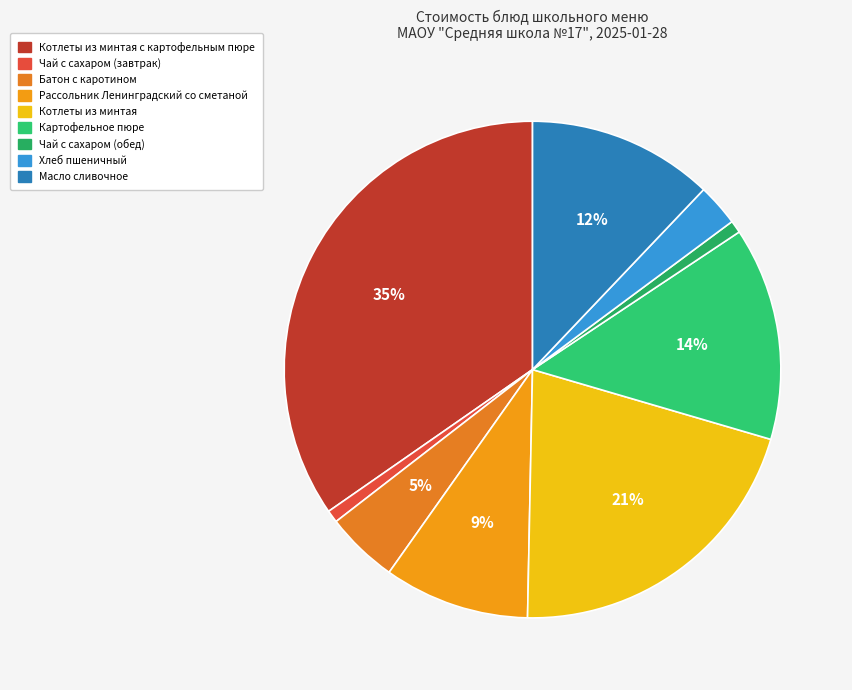

What is the ratio of the value at Котлеты из минтая с картофельным пюре to the value at Чай с сахаром (завтрак)?

42.7